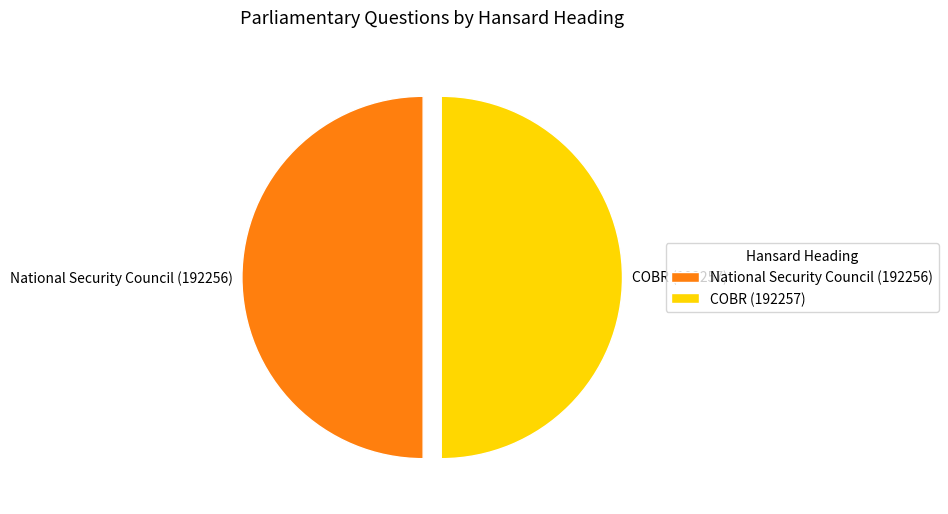

The National Security Council (192256) slice represents 50% of the pie. True or false?

True